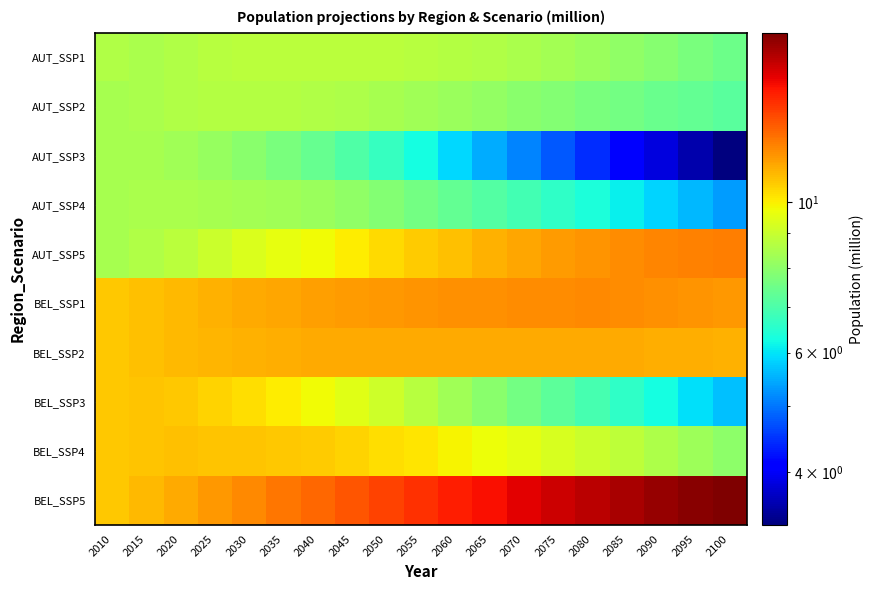

Reading right to left, what are all the values shown in this chart?

AUT_SSP1: 2100=7.5	2095=7.7	2090=7.9	2085=8.0	2080=8.2	2075=8.3	2070=8.5	2065=8.6	2060=8.6	2055=8.7	2050=8.8	2045=8.8	2040=8.8	2035=8.8	2030=8.7	2025=8.7	2020=8.6	2015=8.5	2010=8.6
AUT_SSP2: 2100=7.2	2095=7.3	2090=7.5	2085=7.6	2080=7.7	2075=7.8	2070=7.9	2065=8.1	2060=8.2	2055=8.3	2050=8.4	2045=8.5	2040=8.6	2035=8.6	2030=8.6	2025=8.6	2020=8.6	2015=8.5	2010=8.4
AUT_SSP3: 2100=3.3	2095=3.6	2090=3.8	2085=4.1	2080=4.4	2075=4.8	2070=5.1	2065=5.5	2060=5.9	2055=6.3	2050=6.7	2045=7.1	2040=7.4	2035=7.7	2030=8.0	2025=8.2	2020=8.3	2015=8.4	2010=8.4
AUT_SSP4: 2100=5.3	2095=5.6	2090=5.8	2085=6.1	2080=6.4	2075=6.6	2070=6.9	2065=7.1	2060=7.4	2055=7.6	2050=7.8	2045=8.0	2040=8.2	2035=8.3	2030=8.4	2025=8.4	2020=8.5	2015=8.4	2010=8.4
AUT_SSP5: 2100=12.2	2095=12.1	2090=12.0	2085=11.9	2080=11.7	2075=11.6	2070=11.3	2065=11.1	2060=10.9	2055=10.6	2050=10.4	2045=10.1	2040=9.8	2035=9.6	2030=9.3	2025=9.1	2020=8.8	2015=8.6	2010=8.4
BEL_SSP1: 2100=11.6	2095=11.8	2090=11.9	2085=11.9	2080=11.9	2075=11.9	2070=11.9	2065=11.8	2060=11.8	2055=11.7	2050=11.7	2045=11.6	2040=11.5	2035=11.4	2030=11.3	2025=11.2	2020=11.0	2015=10.9	2010=10.7
BEL_SSP2: 2100=11.1	2095=11.2	2090=11.2	2085=11.3	2080=11.3	2075=11.3	2070=11.3	2065=11.3	2060=11.3	2055=11.3	2050=11.3	2045=11.3	2040=11.3	2035=11.2	2030=11.2	2025=11.1	2020=11.0	2015=10.9	2010=10.7
BEL_SSP3: 2100=5.7	2095=6.0	2090=6.3	2085=6.6	2080=6.9	2075=7.3	2070=7.6	2065=8.0	2060=8.3	2055=8.7	2050=9.1	2045=9.5	2040=9.8	2035=10.1	2030=10.3	2025=10.5	2020=10.7	2015=10.8	2010=10.7
BEL_SSP4: 2100=8.0	2095=8.3	2090=8.5	2085=8.8	2080=9.1	2075=9.3	2070=9.5	2065=9.7	2060=9.9	2055=10.1	2050=10.3	2045=10.5	2040=10.6	2035=10.7	2030=10.8	2025=10.8	2020=10.8	2015=10.8	2010=10.7
BEL_SSP5: 2100=17.8	2095=17.5	2090=17.1	2085=16.7	2080=16.3	2075=15.8	2070=15.3	2065=14.9	2060=14.4	2055=14.0	2050=13.5	2045=13.1	2040=12.7	2035=12.3	2030=12.0	2025=11.6	2020=11.3	2015=11.0	2010=10.7